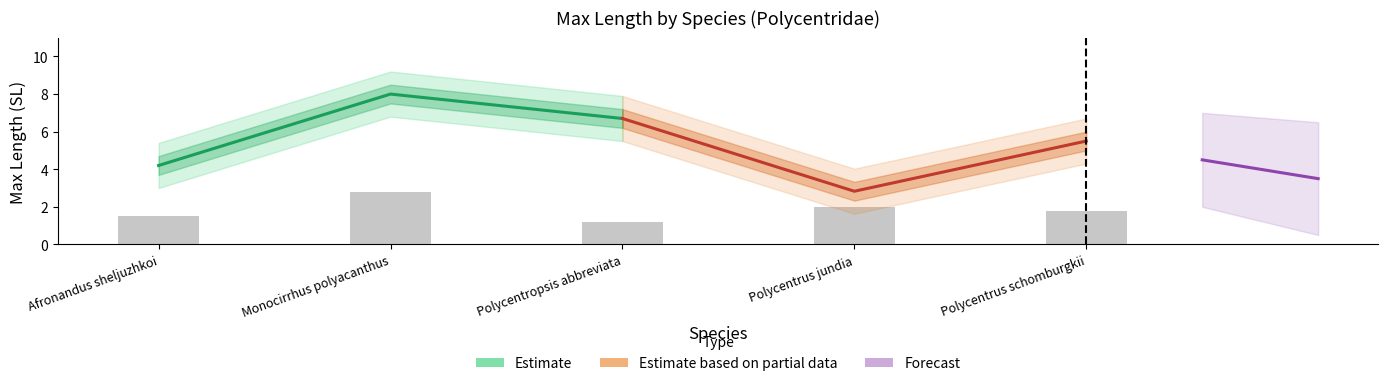

How many data points are less than 5?

2